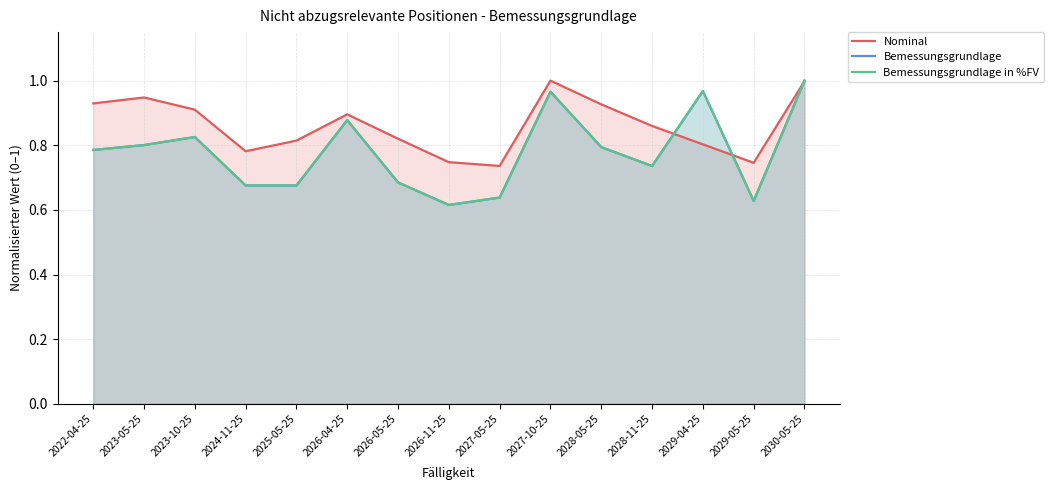

Read the Bemessungsgrundlage in %FV value at 2029-04-25.

1.0